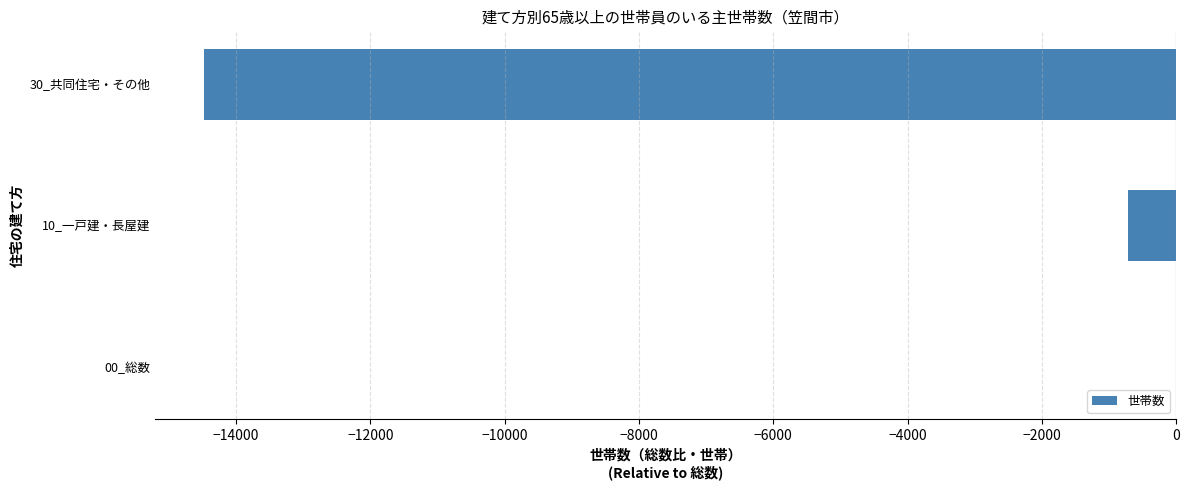

What is the change in value from 00_総数 to 10_一戸建・長屋建?

-710